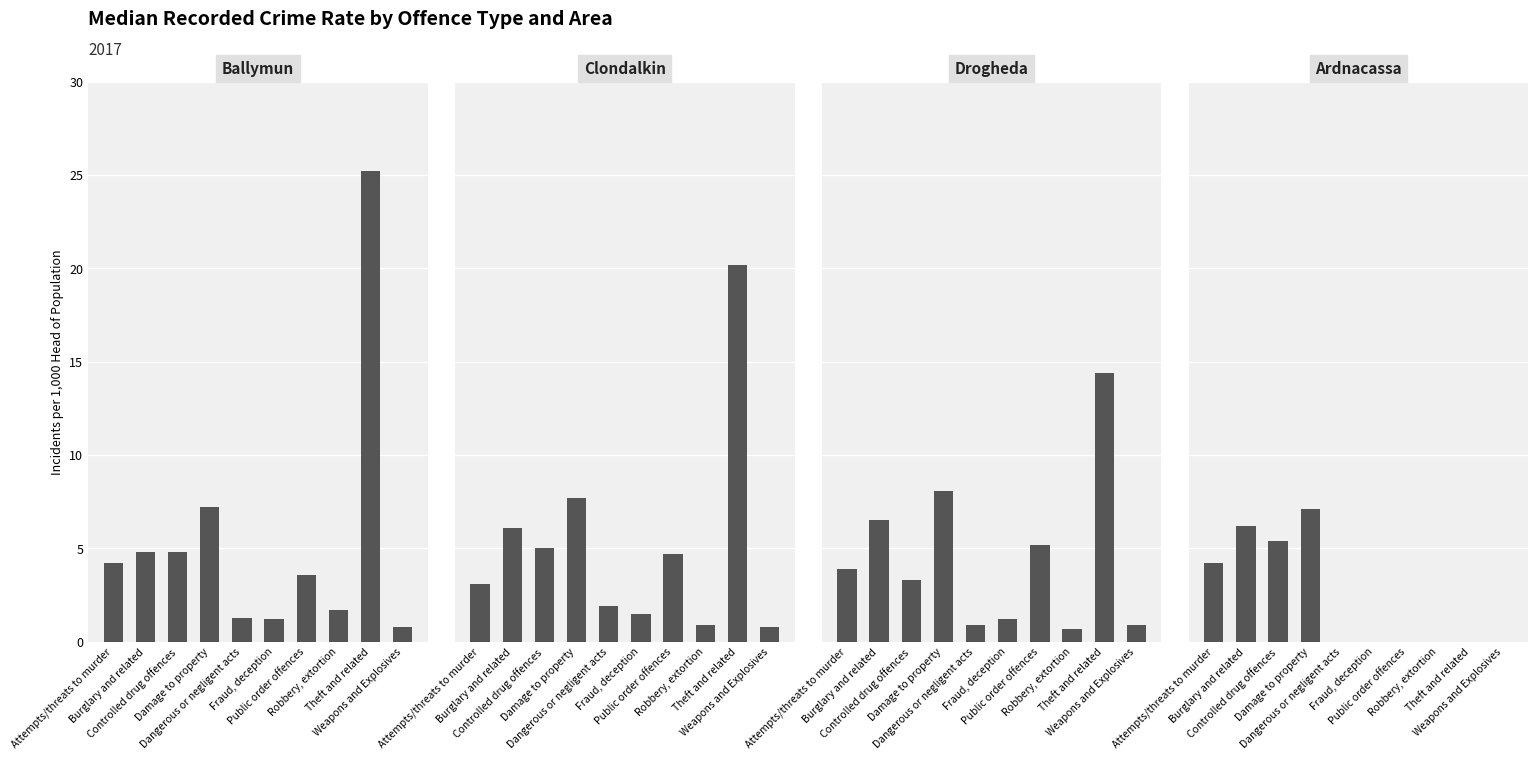

At which label is Drogheda closest to 7?

Burglary and related